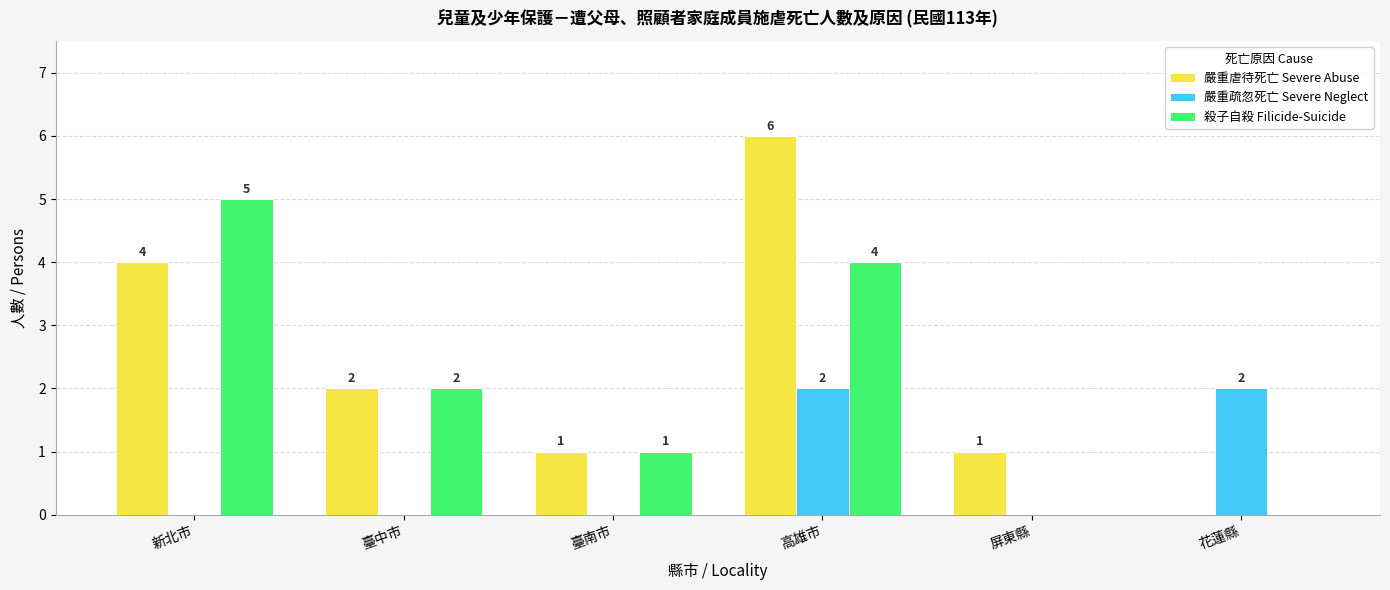

Between 新北市 and 花蓮縣, which series saw the biggest shift?

殺子自殺 Filicide-Suicide